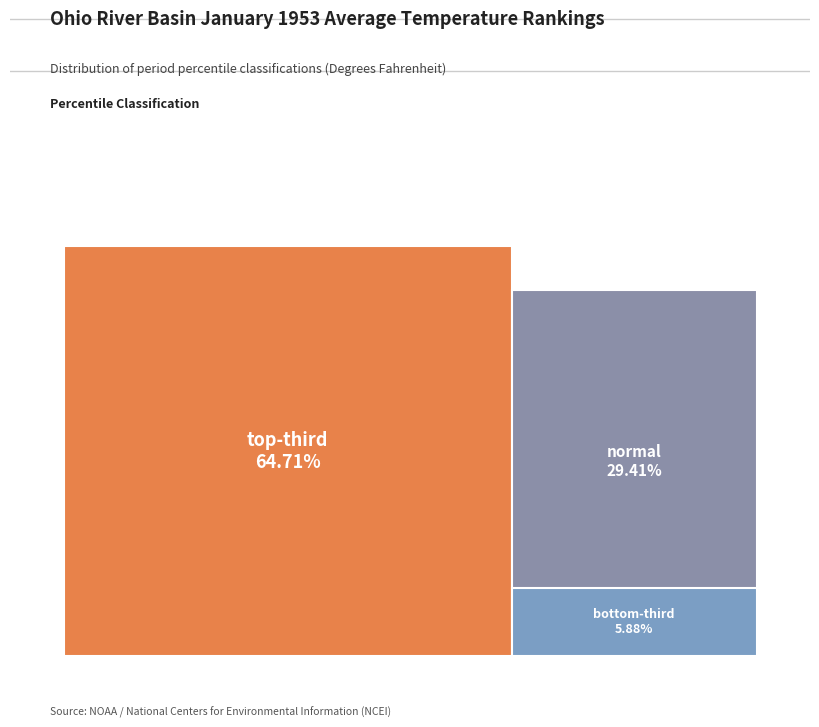

Count the number of slices in the pie.

3